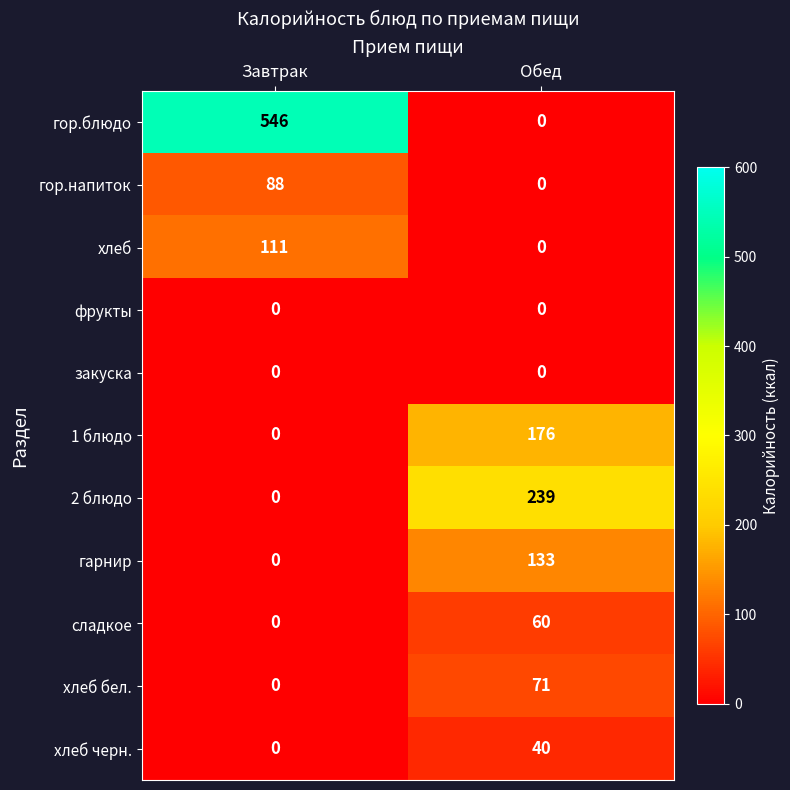

How many categories are shown in the chart?

2